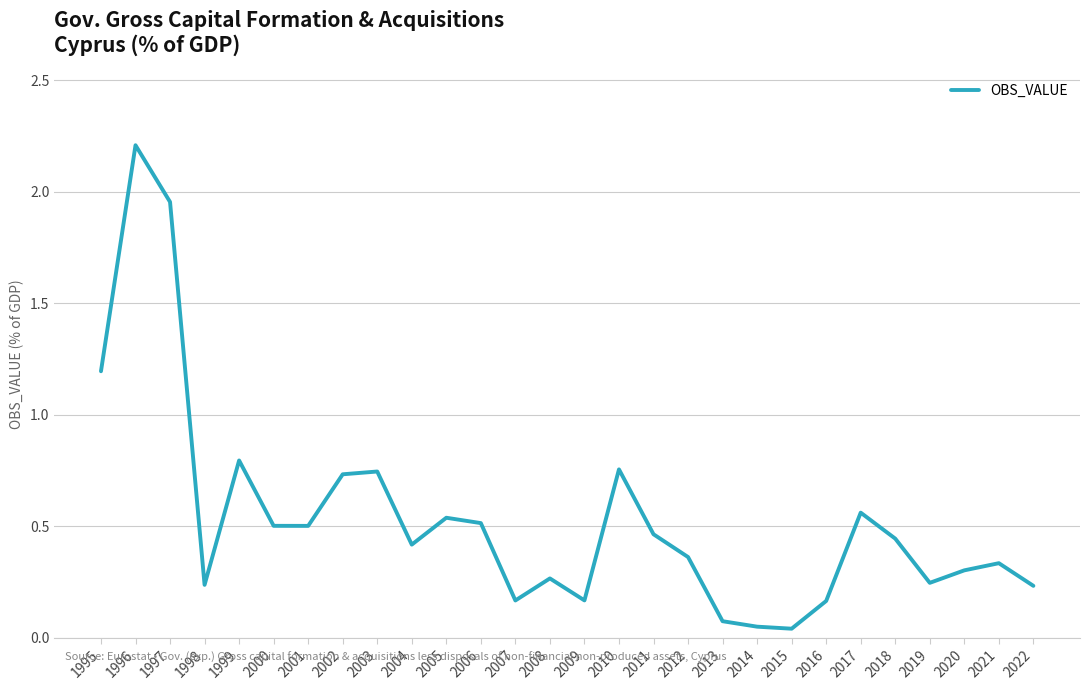

What is the greatest value displayed?

2.2